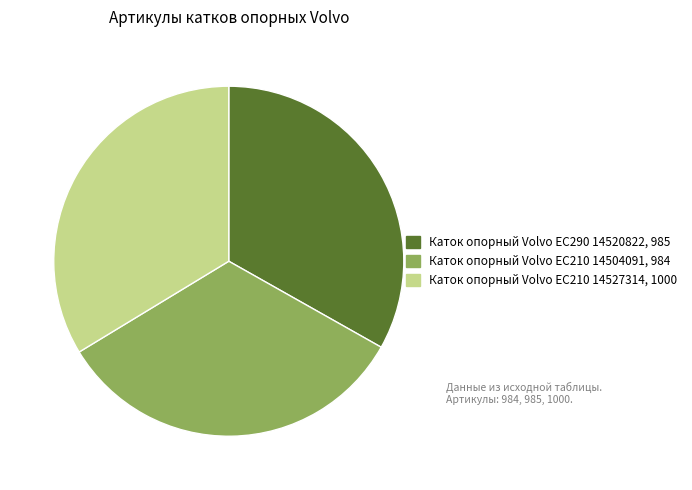

Does Каток опорный Volvo EC210 14504091 account for over 50% of the chart?

No